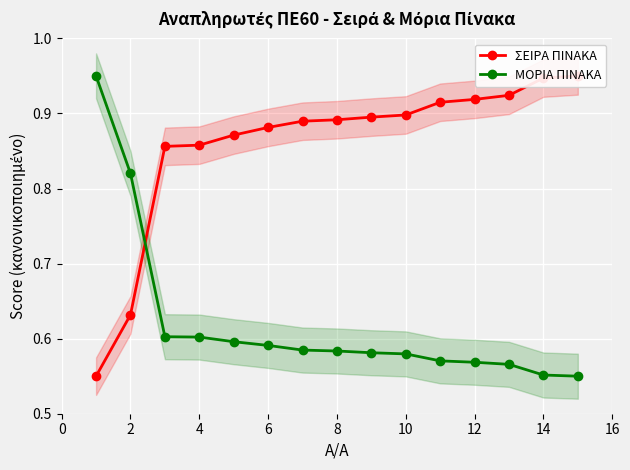

How many lines are shown in the chart?

2